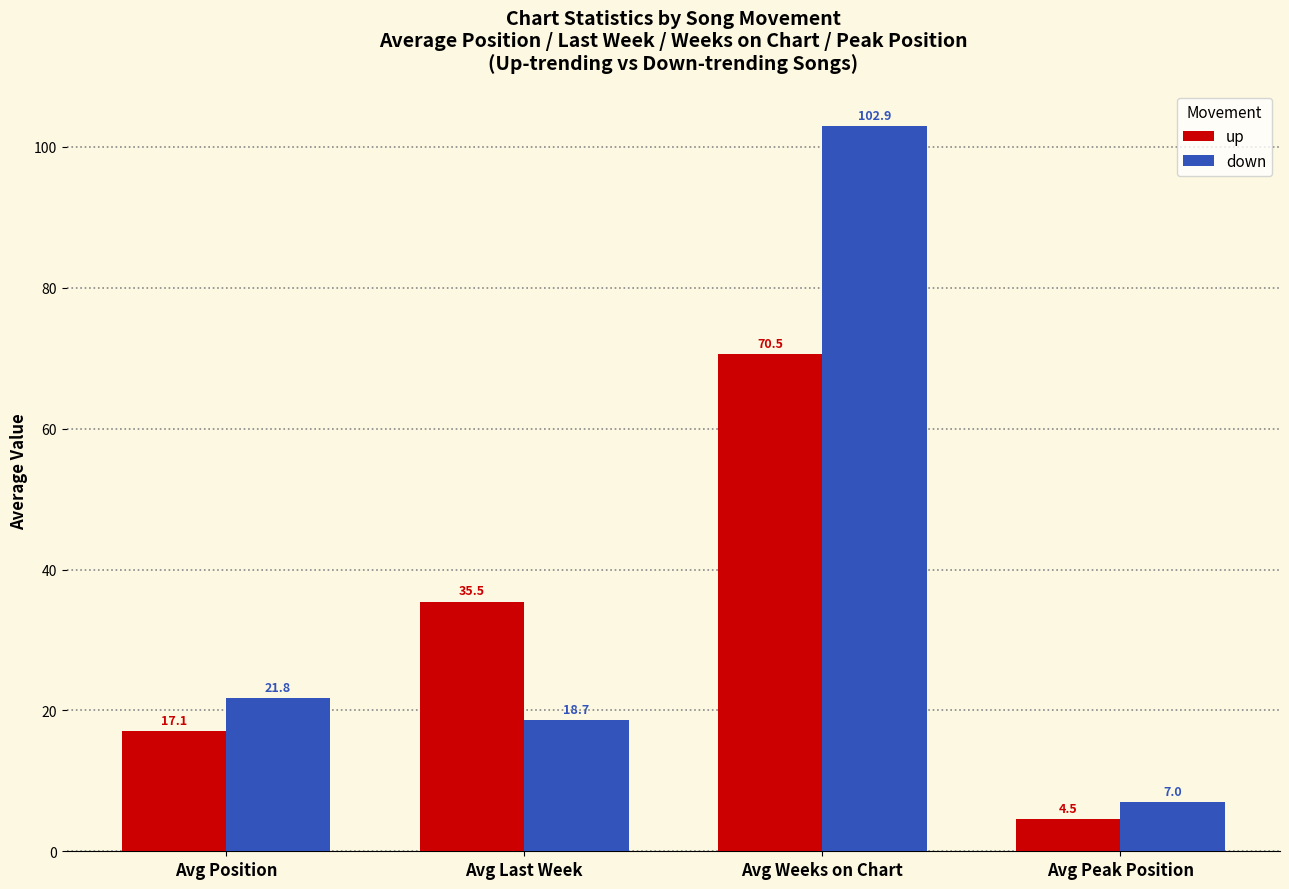

What is the total value across all series at Avg Peak Position?

11.5